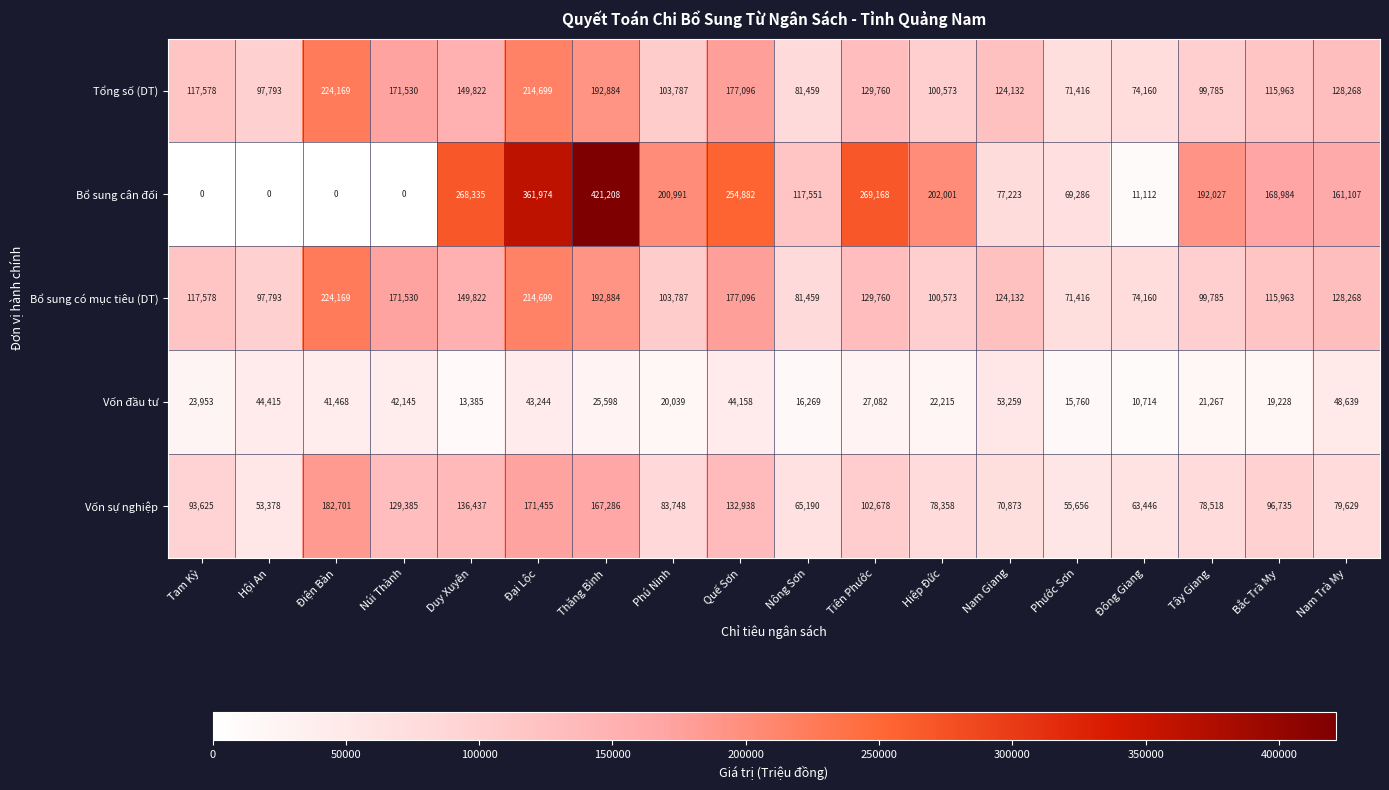

True or false: Bổ sung có mục tiêu (DT) has a value of 117578 at Tam Kỳ.

True